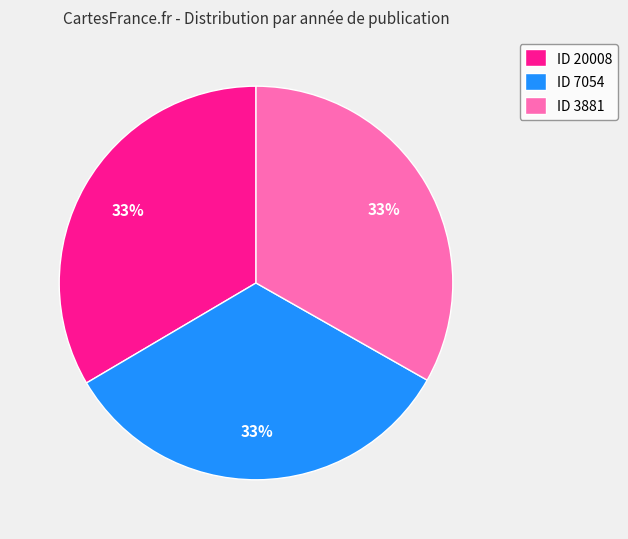

To the nearest percent, what is the combined percentage of ID 3881 and ID 7054?

67%